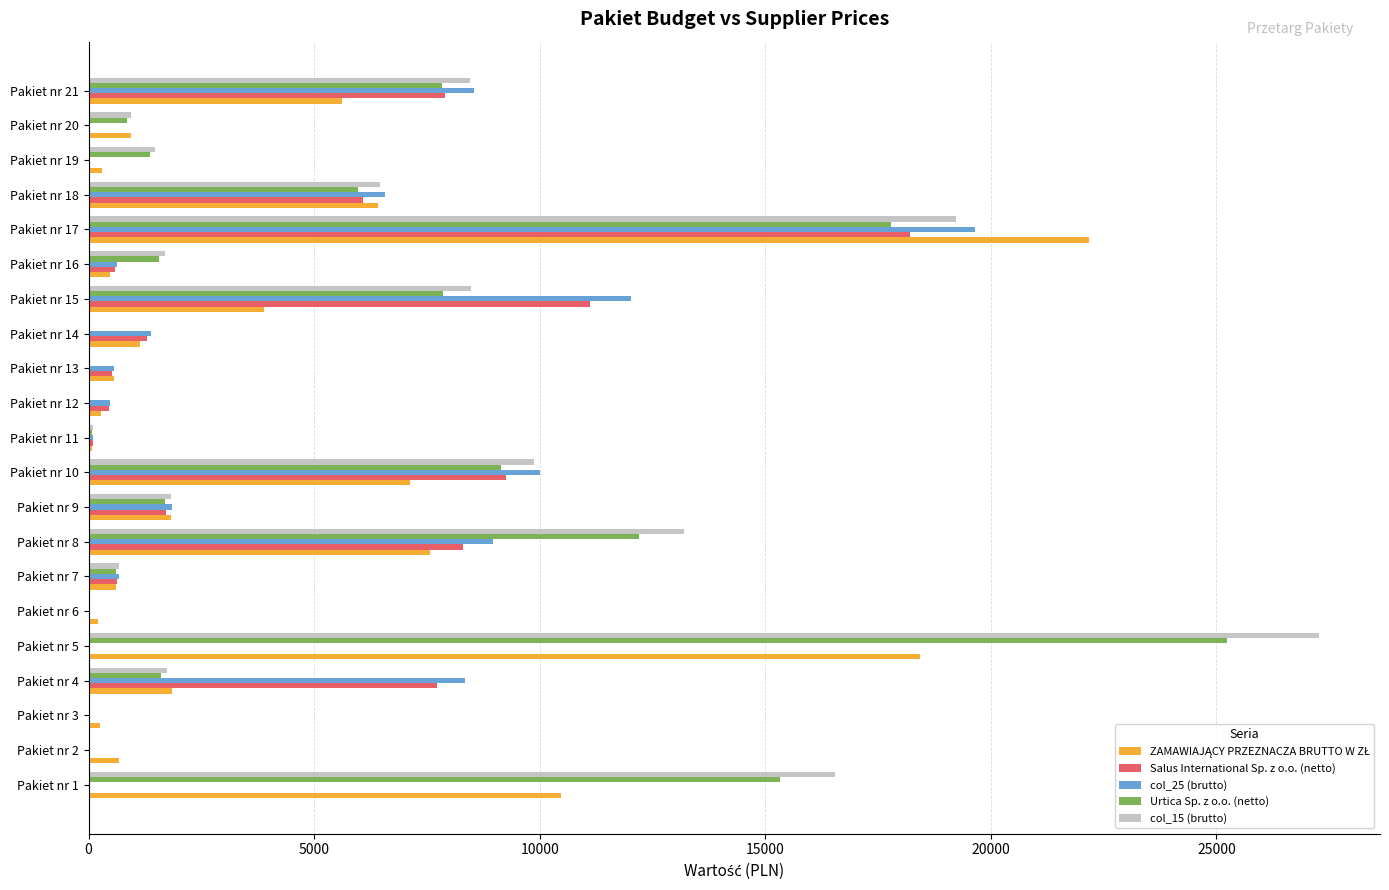

What is the sum of the Salus International Sp. z o.o. (netto) values at Pakiet nr 9 and Pakiet nr 17?

19907.1